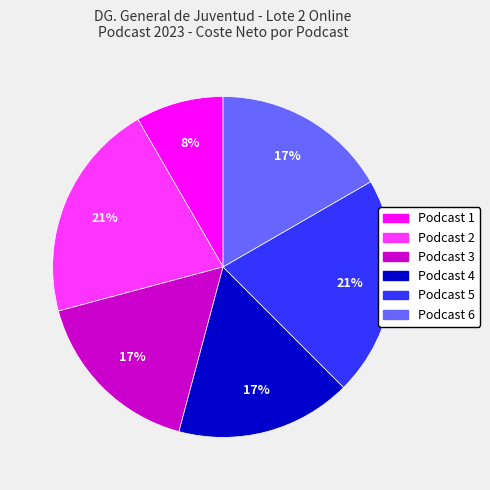

How many slices are in this pie chart?

6